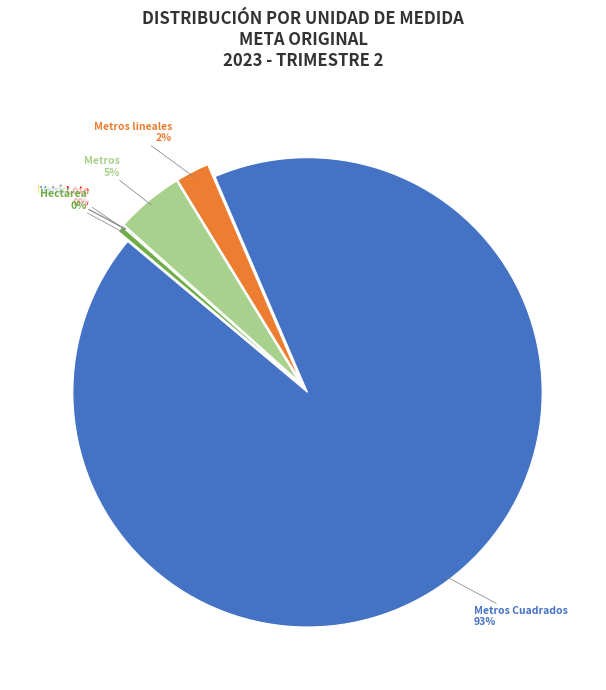

To the nearest percent, what is the combined percentage of Metros and Luminaria?

5%